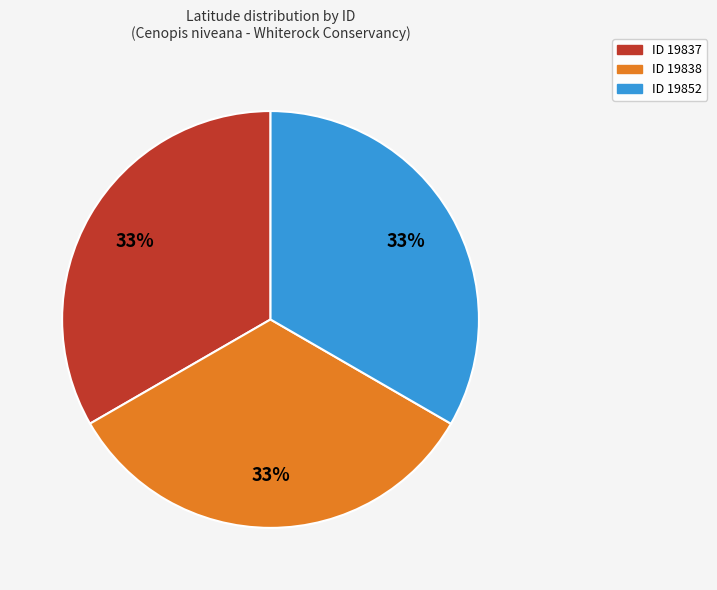

Is there a majority slice in this chart?

No